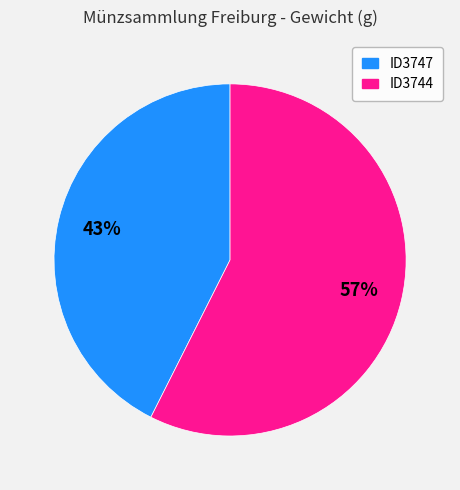

The ID3747 slice represents 33% of the pie. True or false?

False